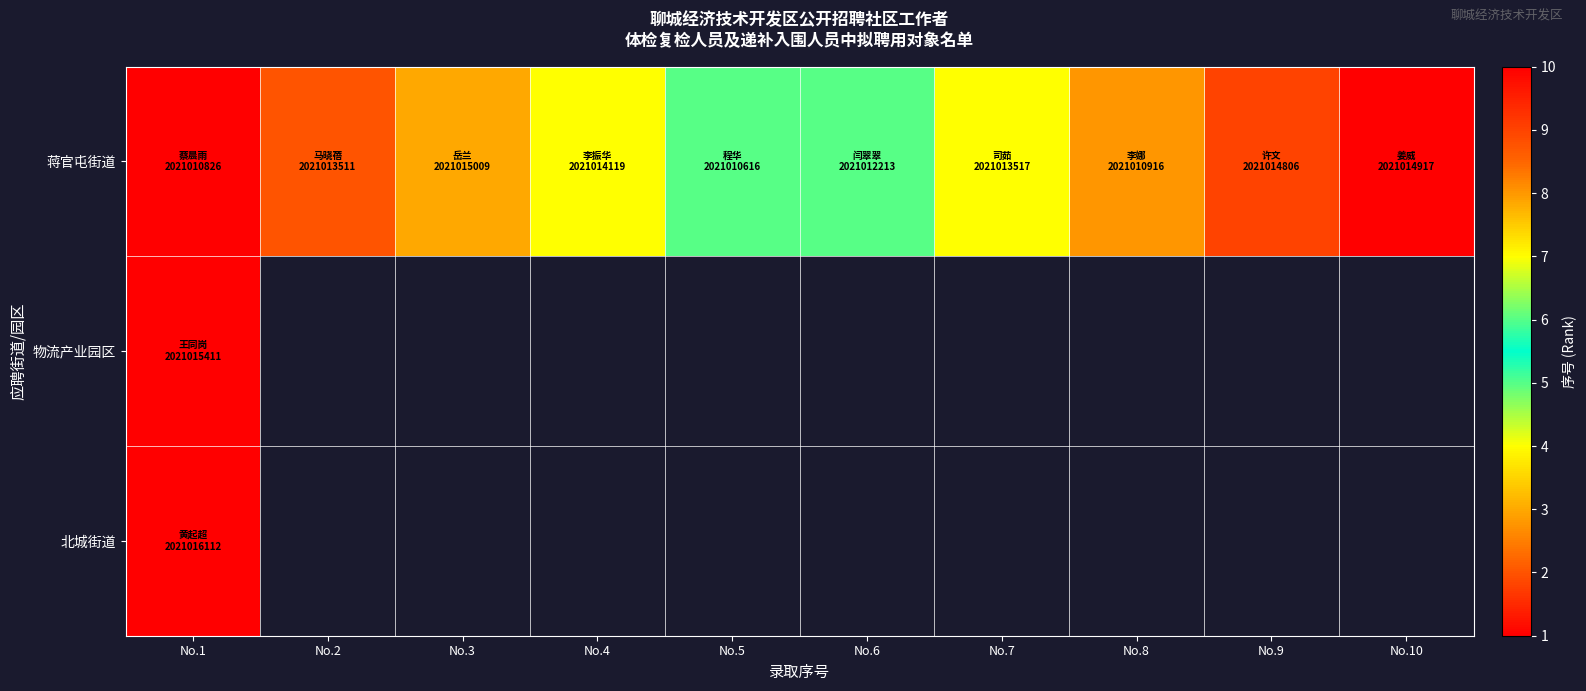

Between No.8 and No.5, which is larger?

No.8